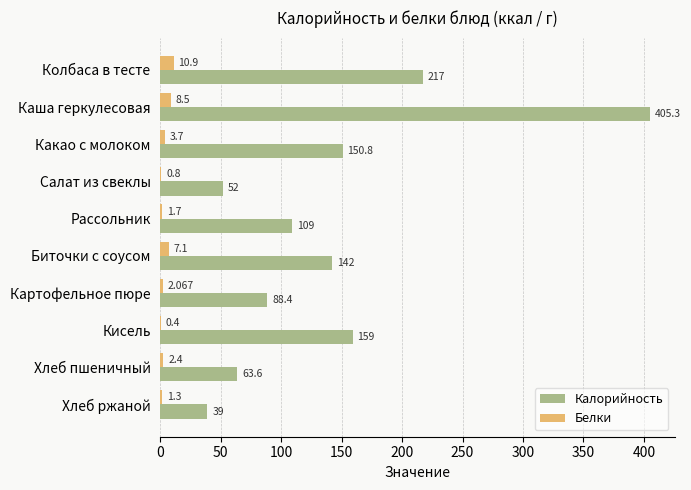

What is the sum of all Белки values?

38.9